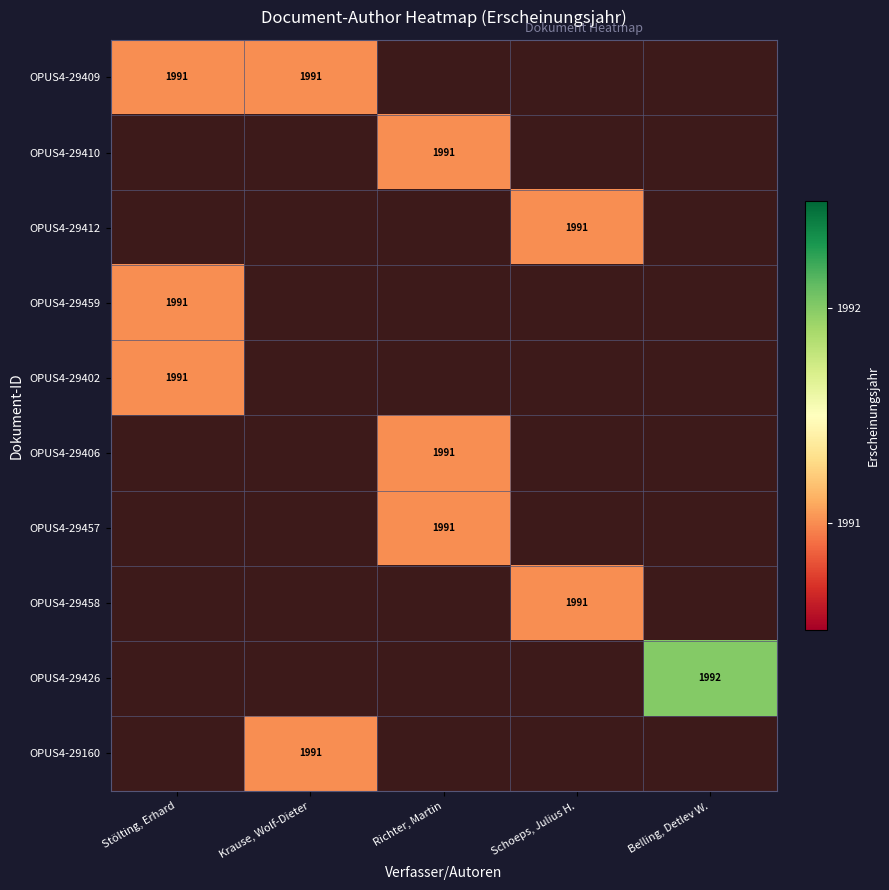

Is it true that OPUS4-29160 equals 2965 at Krause, Wolf-Dieter?

False